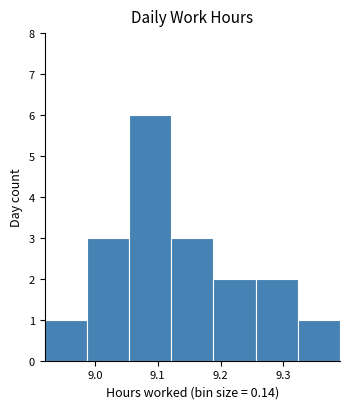

Reading left to right, list every bar in this chart as the range it spans on the x-axis followed by its height. Neither the bar edges nor the heights are printed on the chart, so give them approximately, as read against the axes.

8.92 to 8.99: 1
8.99 to 9.05: 3
9.05 to 9.12: 6
9.12 to 9.19: 3
9.19 to 9.26: 2
9.26 to 9.32: 2
9.32 to 9.39: 1